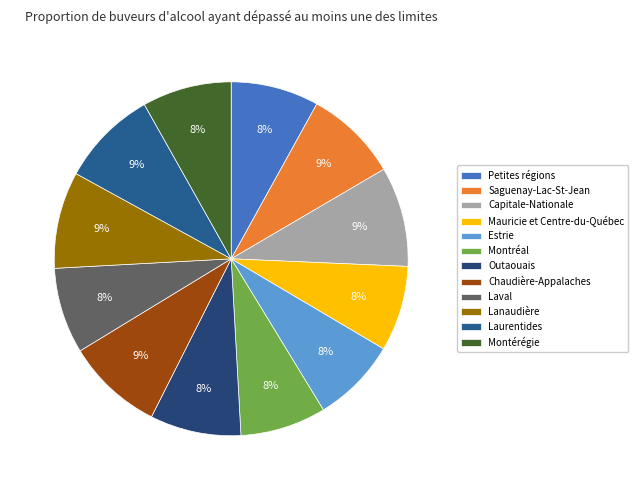

Rank the categories by value from highest to lowest.

Capitale-Nationale, Lanaudière, Chaudière-Appalaches, Laurentides, Saguenay-Lac-St-Jean, Outaouais, Montérégie, Petites régions, Laval, Montréal, Mauricie et Centre-du-Québec, Estrie